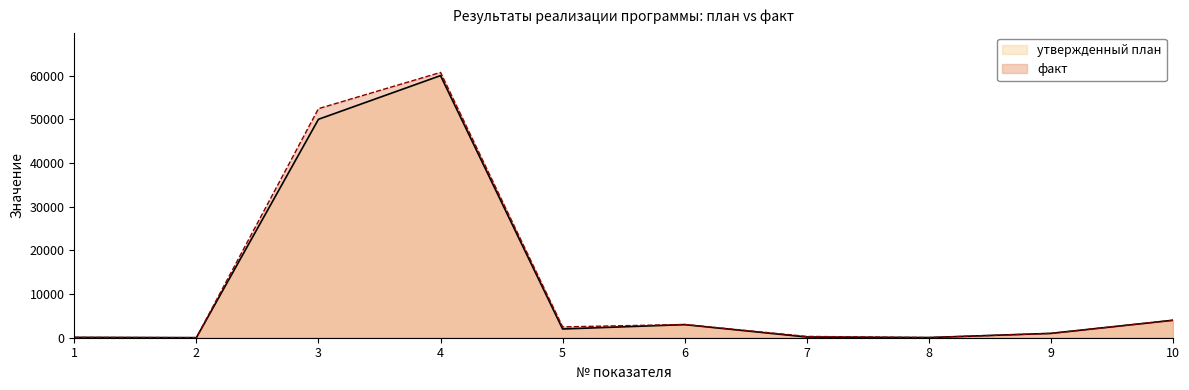

What is the total value across all series at 8?

80.0